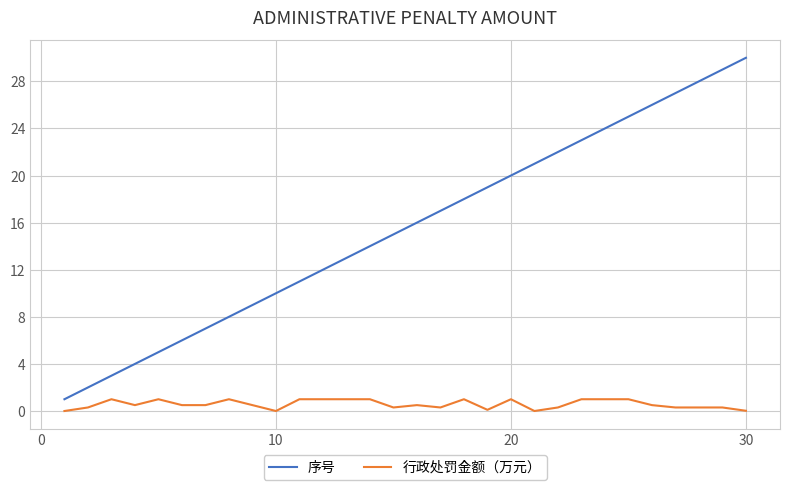

True or false: 序号 and 行政处罚金额（万元） cross at least once.

False